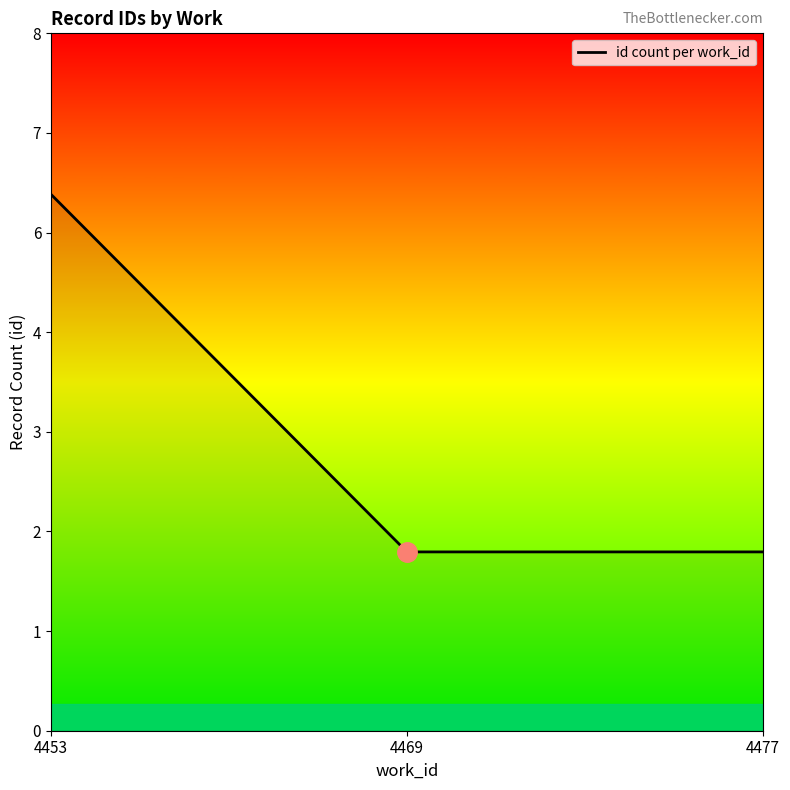

Which category has the highest value across all series?

4453